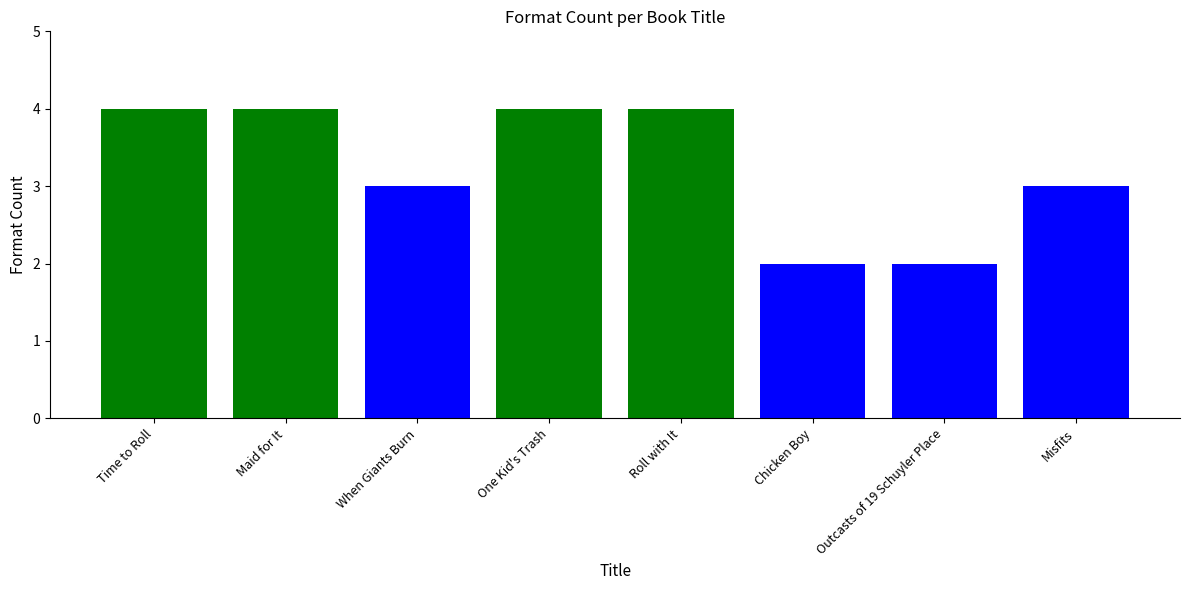

What is the average value?

3